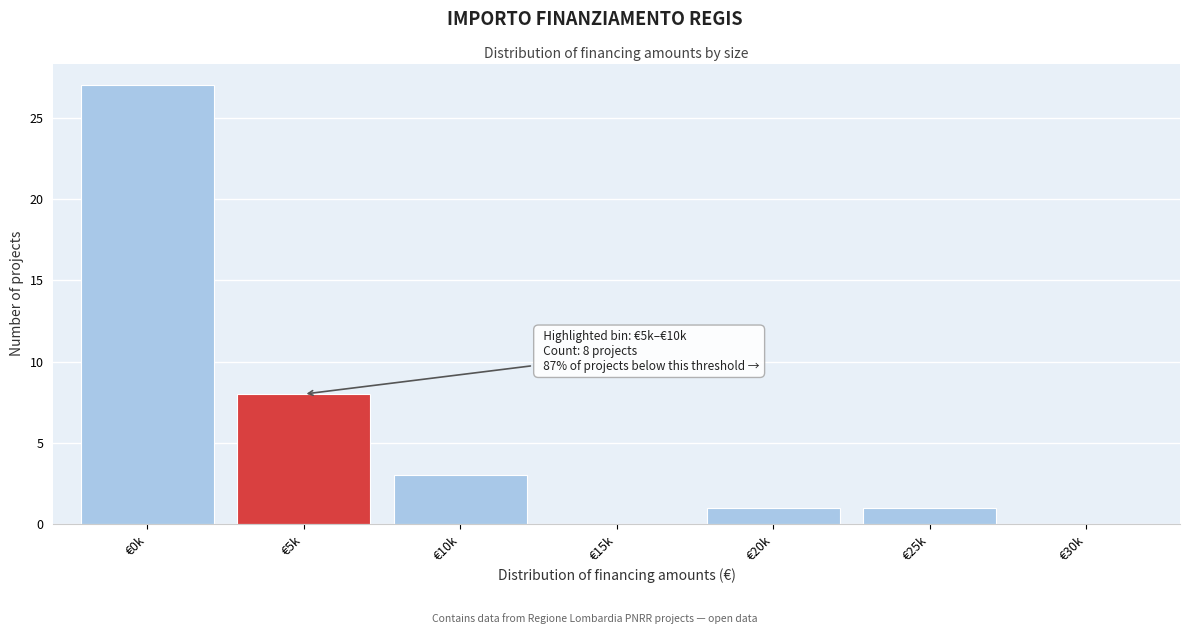

Reading left to right, transcribe all the data shown in this chart.

€0k=27	€5k=8	€10k=3	€15k=0	€20k=1	€25k=1	€30k=0